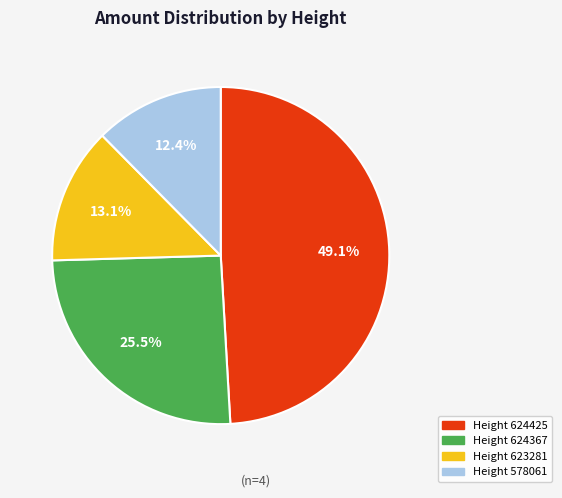

Is there any slice that represents more than half of the pie?

No